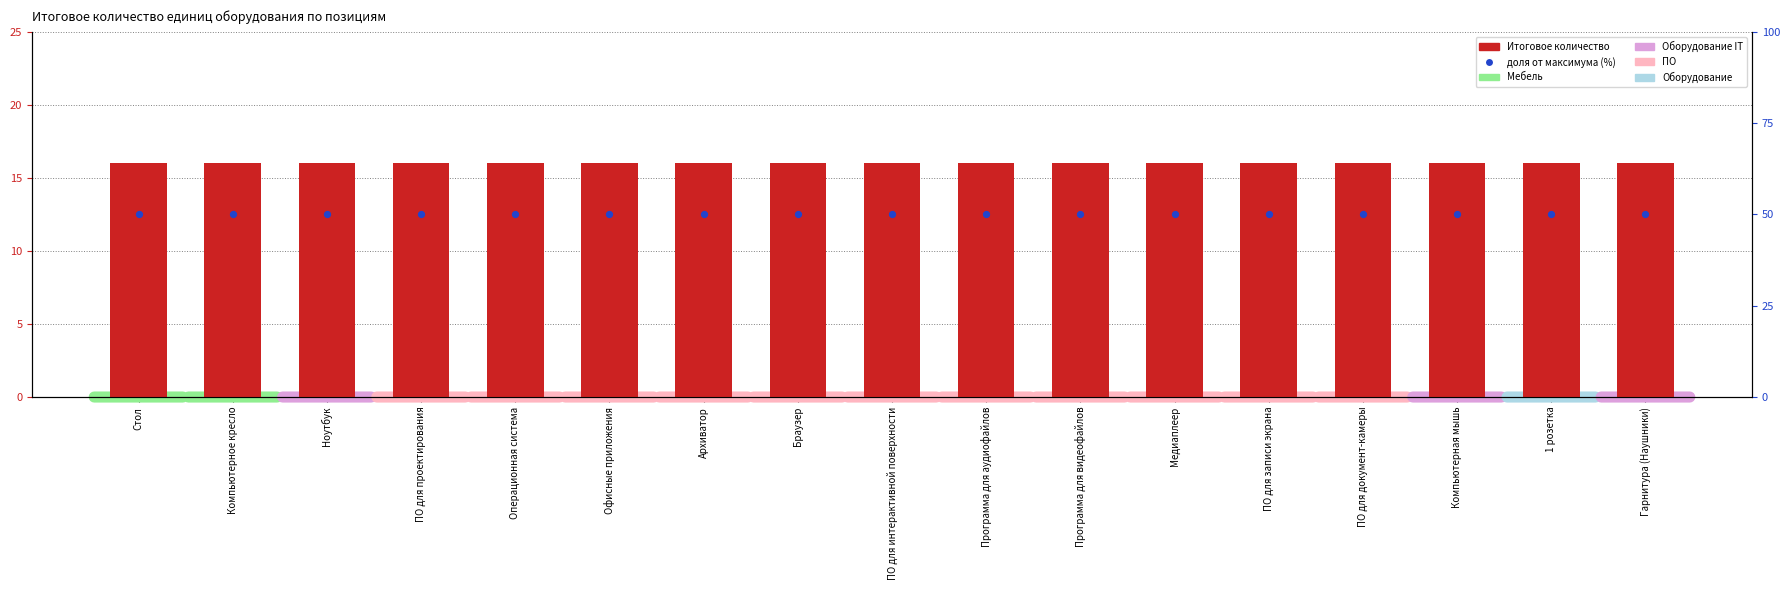

Is the value of доля от максимума (%) at Стол greater than the value of Итоговое количество at Браузер?

Yes